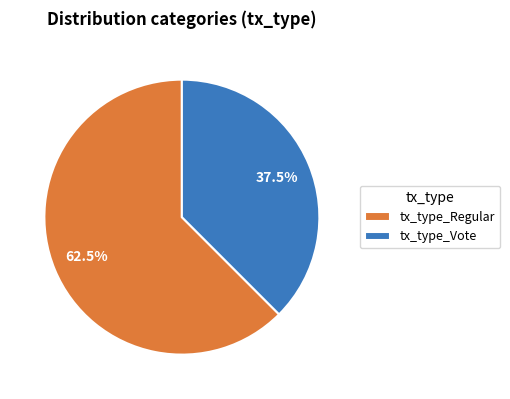

To the nearest percent, what is the difference between the largest and smallest slice percentages?

25%